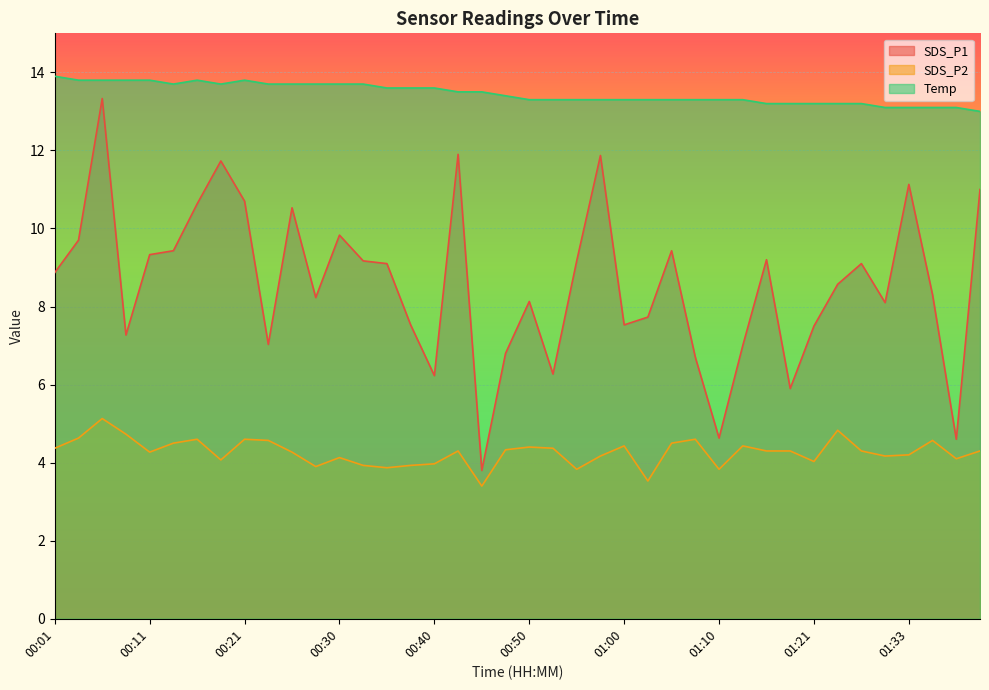

At which label does SDS_P1 reach its peak?

00:06